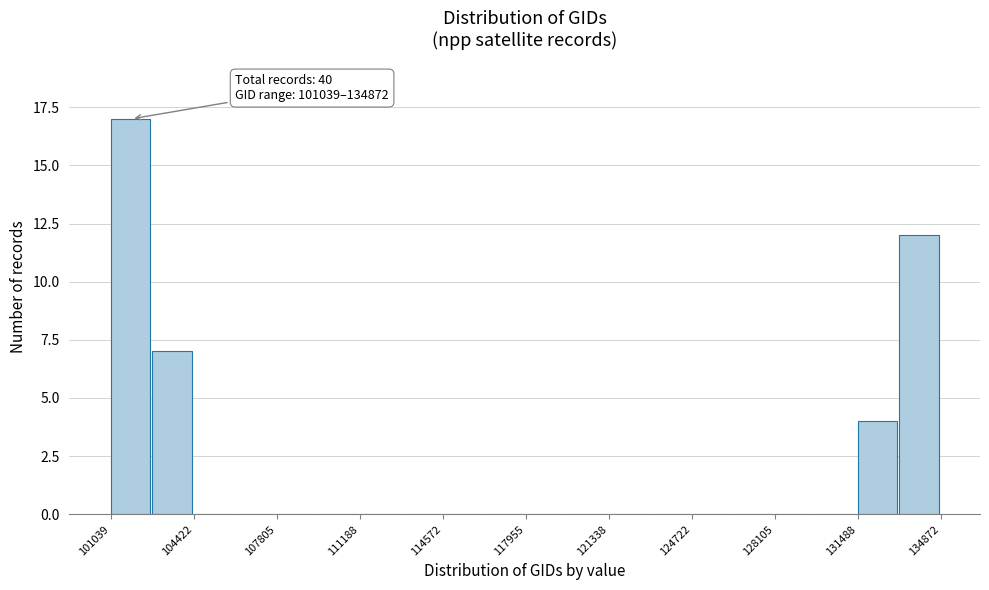

Read against the x-axis, roughly where is the centre of the tallest bar?

102000